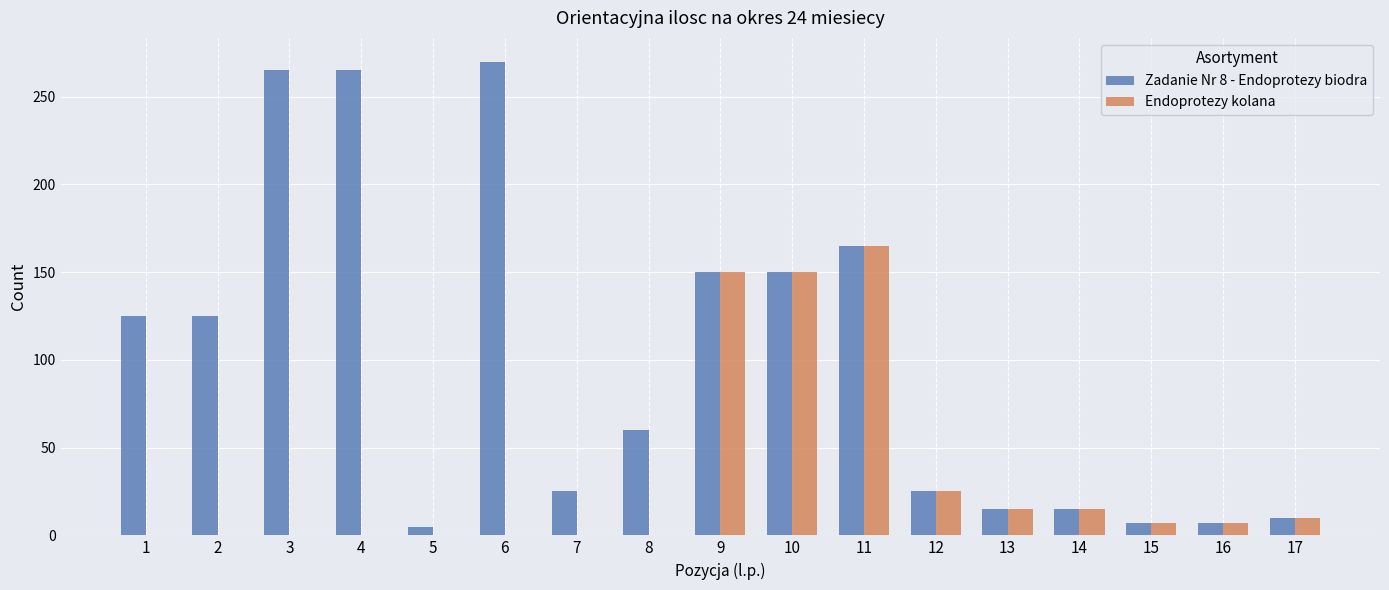

The Endoprotezy kolana series shows 0 at 4. True or false?

True